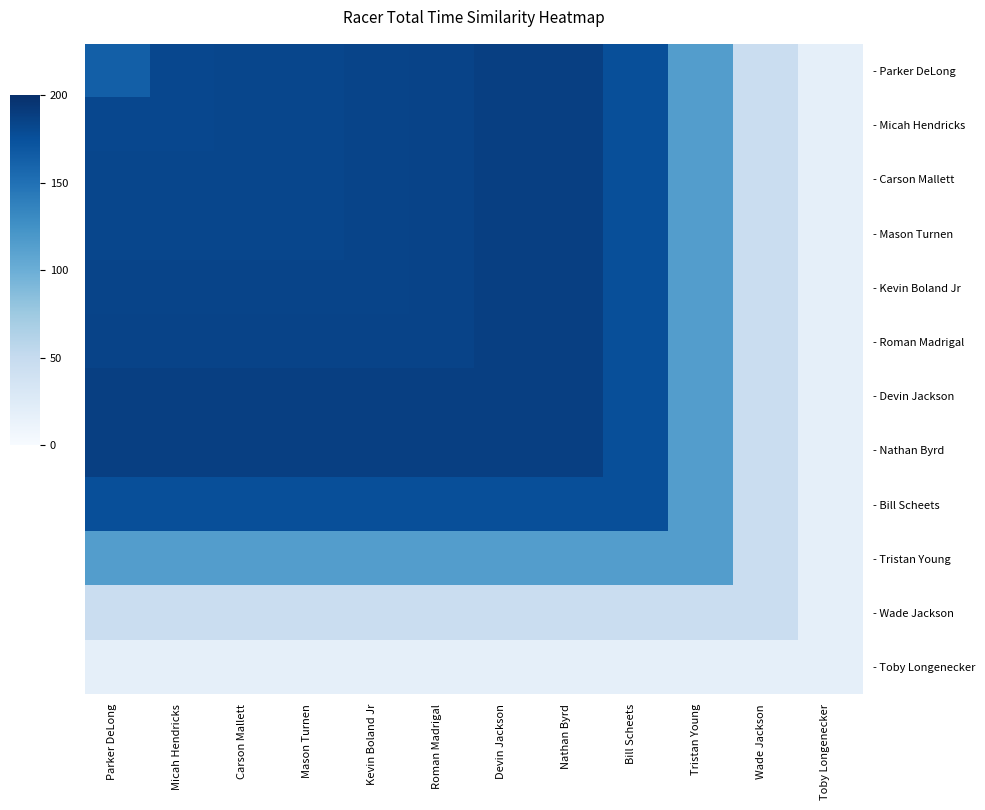

Reading right to left, what are all the values shown in this chart?

- Parker DeLong: Toby Longenecker=17.4	Wade Jackson=45.9	Tristan Young=114.8	Bill Scheets=176.5	Nathan Byrd=187.7	Devin Jackson=187.5	Roman Madrigal=184.4	Kevin Boland Jr=184.3	Mason Turnen=182.6	Carson Mallett=182.5	Micah Hendricks=181.8	Parker DeLong=163.8
- Micah Hendricks: Toby Longenecker=17.4	Wade Jackson=45.9	Tristan Young=114.8	Bill Scheets=176.5	Nathan Byrd=187.7	Devin Jackson=187.5	Roman Madrigal=184.4	Kevin Boland Jr=184.3	Mason Turnen=182.6	Carson Mallett=182.5	Micah Hendricks=181.8	Parker DeLong=181.8
- Carson Mallett: Toby Longenecker=17.4	Wade Jackson=45.9	Tristan Young=114.8	Bill Scheets=176.5	Nathan Byrd=187.7	Devin Jackson=187.5	Roman Madrigal=184.4	Kevin Boland Jr=184.3	Mason Turnen=182.6	Carson Mallett=182.5	Micah Hendricks=182.5	Parker DeLong=182.5
- Mason Turnen: Toby Longenecker=17.4	Wade Jackson=45.9	Tristan Young=114.8	Bill Scheets=176.5	Nathan Byrd=187.7	Devin Jackson=187.5	Roman Madrigal=184.4	Kevin Boland Jr=184.3	Mason Turnen=182.6	Carson Mallett=182.6	Micah Hendricks=182.6	Parker DeLong=182.6
- Kevin Boland Jr: Toby Longenecker=17.4	Wade Jackson=45.9	Tristan Young=114.8	Bill Scheets=176.5	Nathan Byrd=187.7	Devin Jackson=187.5	Roman Madrigal=184.4	Kevin Boland Jr=184.3	Mason Turnen=184.3	Carson Mallett=184.3	Micah Hendricks=184.3	Parker DeLong=184.3
- Roman Madrigal: Toby Longenecker=17.4	Wade Jackson=45.9	Tristan Young=114.8	Bill Scheets=176.5	Nathan Byrd=187.7	Devin Jackson=187.5	Roman Madrigal=184.4	Kevin Boland Jr=184.4	Mason Turnen=184.4	Carson Mallett=184.4	Micah Hendricks=184.4	Parker DeLong=184.4
- Devin Jackson: Toby Longenecker=17.4	Wade Jackson=45.9	Tristan Young=114.8	Bill Scheets=176.5	Nathan Byrd=187.7	Devin Jackson=187.5	Roman Madrigal=187.5	Kevin Boland Jr=187.5	Mason Turnen=187.5	Carson Mallett=187.5	Micah Hendricks=187.5	Parker DeLong=187.5
- Nathan Byrd: Toby Longenecker=17.4	Wade Jackson=45.9	Tristan Young=114.8	Bill Scheets=176.5	Nathan Byrd=187.7	Devin Jackson=187.7	Roman Madrigal=187.7	Kevin Boland Jr=187.7	Mason Turnen=187.7	Carson Mallett=187.7	Micah Hendricks=187.7	Parker DeLong=187.7
- Bill Scheets: Toby Longenecker=17.4	Wade Jackson=45.9	Tristan Young=114.8	Bill Scheets=176.5	Nathan Byrd=176.5	Devin Jackson=176.5	Roman Madrigal=176.5	Kevin Boland Jr=176.5	Mason Turnen=176.5	Carson Mallett=176.5	Micah Hendricks=176.5	Parker DeLong=176.5
- Tristan Young: Toby Longenecker=17.4	Wade Jackson=45.9	Tristan Young=114.8	Bill Scheets=114.8	Nathan Byrd=114.8	Devin Jackson=114.8	Roman Madrigal=114.8	Kevin Boland Jr=114.8	Mason Turnen=114.8	Carson Mallett=114.8	Micah Hendricks=114.8	Parker DeLong=114.8
- Wade Jackson: Toby Longenecker=17.4	Wade Jackson=45.9	Tristan Young=45.9	Bill Scheets=45.9	Nathan Byrd=45.9	Devin Jackson=45.9	Roman Madrigal=45.9	Kevin Boland Jr=45.9	Mason Turnen=45.9	Carson Mallett=45.9	Micah Hendricks=45.9	Parker DeLong=45.9
- Toby Longenecker: Toby Longenecker=17.4	Wade Jackson=17.4	Tristan Young=17.4	Bill Scheets=17.4	Nathan Byrd=17.4	Devin Jackson=17.4	Roman Madrigal=17.4	Kevin Boland Jr=17.4	Mason Turnen=17.4	Carson Mallett=17.4	Micah Hendricks=17.4	Parker DeLong=17.4